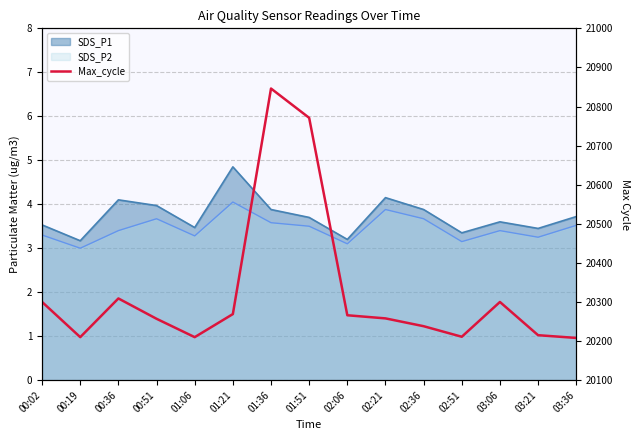

Rank the categories by value from lowest to highest.

03:36, 00:19, 01:06, 02:51, 03:21, 02:36, 00:51, 02:21, 02:06, 01:21, 00:02, 03:06, 00:36, 01:51, 01:36